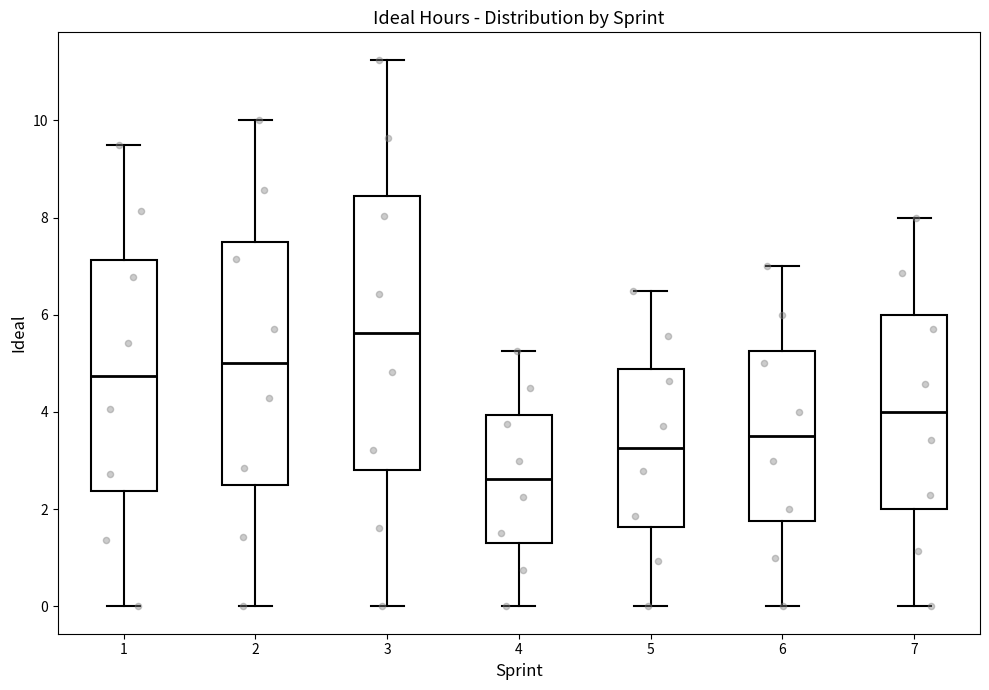

Reading left to right, read every box against the y-axis: the position of its median line, the range the box covers, and the ends of its whiskers. The values are not printed on the chart, so give them approximately, as read against the axis.

1: median 4.8, box 2.4 to 7.2, whiskers 0.0 to 9.6
2: median 5.0, box 2.6 to 7.6, whiskers 0.0 to 10.0
3: median 5.6, box 2.8 to 8.4, whiskers 0.0 to 11.2
4: median 2.6, box 1.4 to 4.0, whiskers 0.0 to 5.2
5: median 3.2, box 1.6 to 4.8, whiskers 0.0 to 6.6
6: median 3.6, box 1.8 to 5.2, whiskers 0.0 to 7.0
7: median 4.0, box 2.0 to 6.0, whiskers 0.0 to 8.0